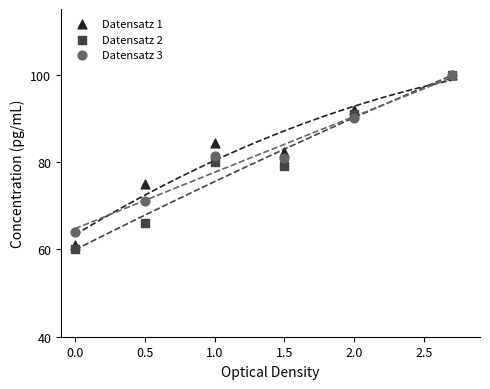

What are all the series names shown in the legend?

Datensatz 1, Datensatz 2, Datensatz 3